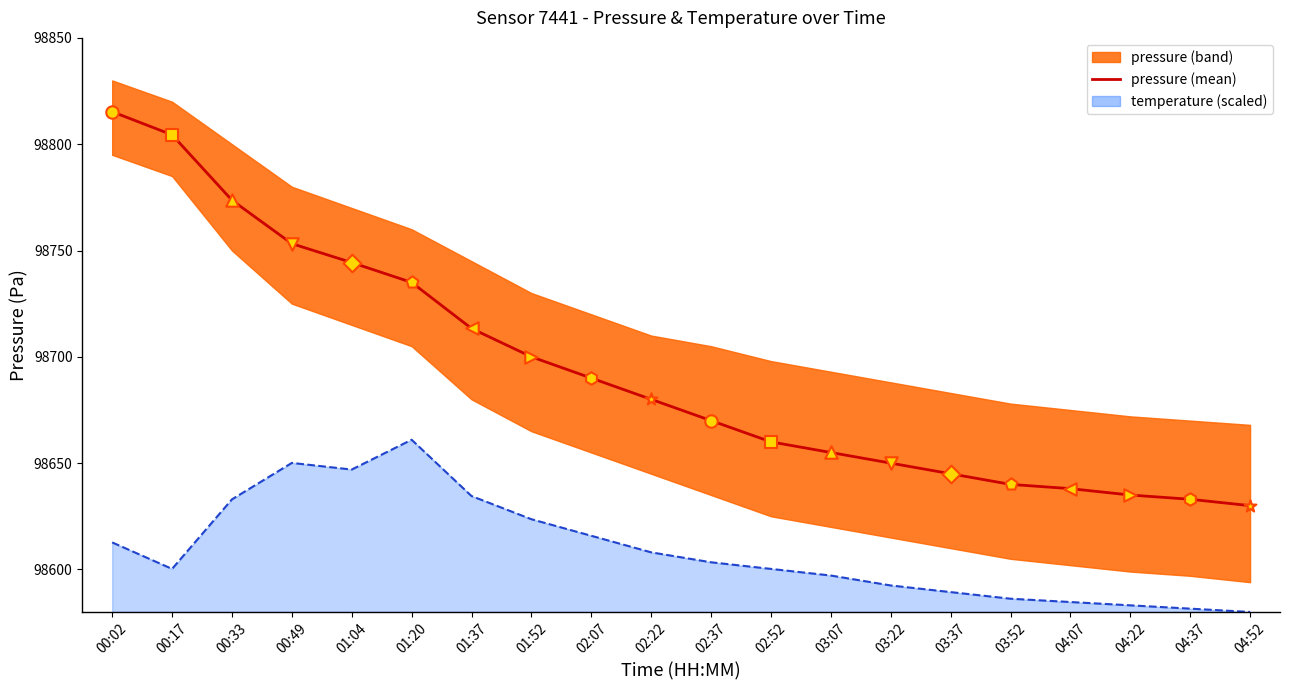

Which has a higher value, 02:22 or 04:37?

02:22